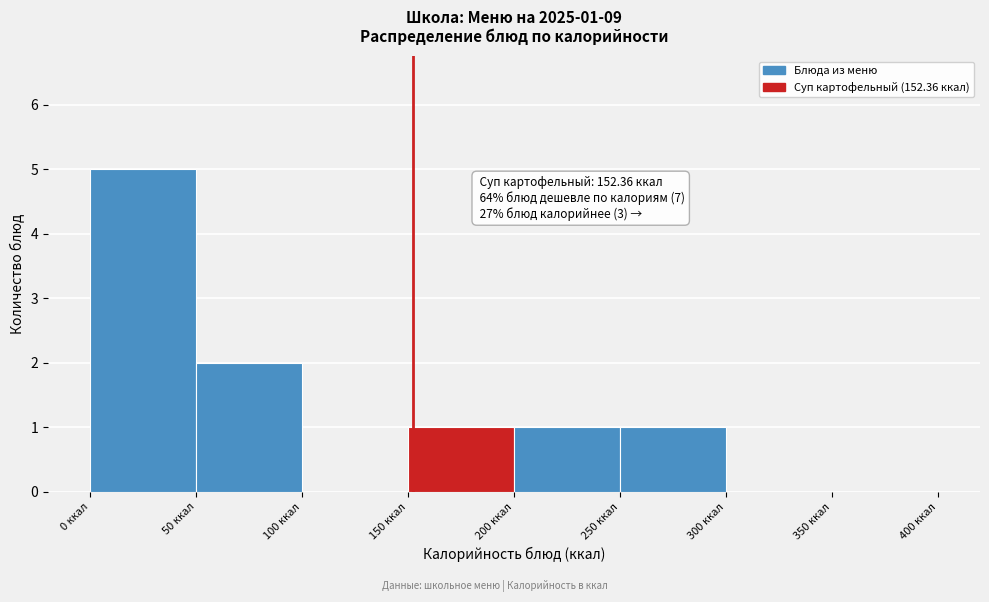

Which range on the x-axis has the tallest bar?

0 to 50